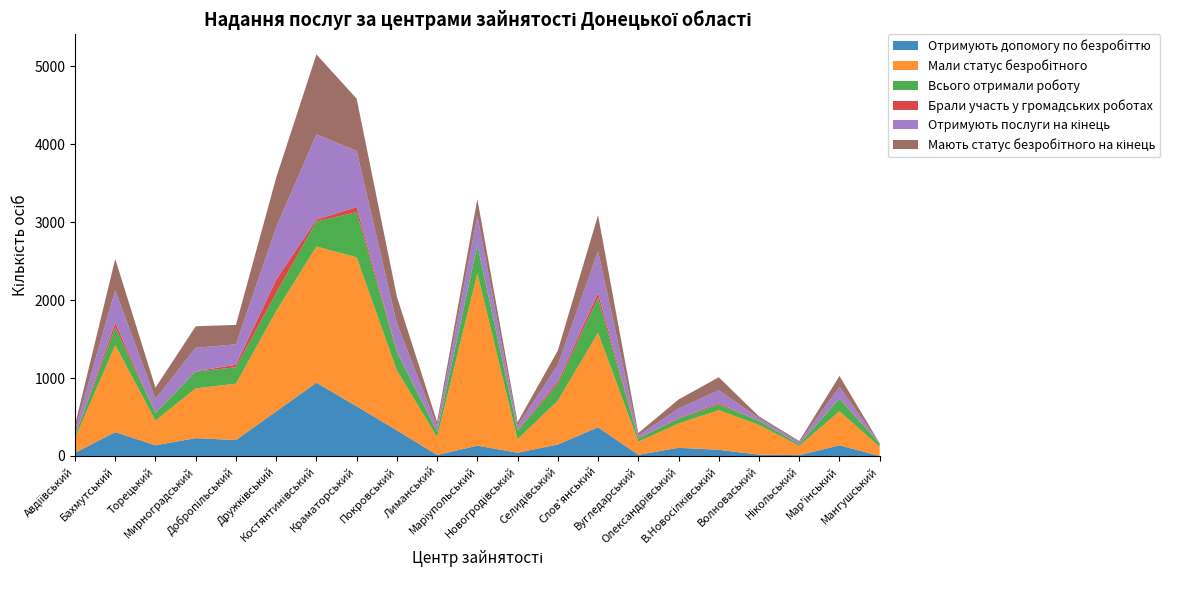

Reading left to right, transcribe all the data shown in this chart.

Отримують допомогу по безробіттю: 41	306	137	229	204	572	940	637	329	13	132	42	147	368	15	105	79	17	11	137	0
Мали статус безробітного: 184	1116	316	638	723	1286	1746	1911	768	230	2210	172	562	1212	169	311	509	382	119	436	118
Всього отримали роботу: 34	228	98	215	211	232	321	580	240	69	365	110	213	446	41	62	73	51	21	162	37
Брали участь у громадських роботах: 2	59	1	5	32	172	25	64	9	0	0	9	31	66	5	8	16	0	0	6	8
Отримують послуги на кінець: 74	416	180	301	262	670	1093	720	352	67	371	53	213	535	32	121	167	33	27	143	0
Мають статус безробітного на кінець: 60	402	144	275	249	636	1025	670	345	57	216	47	186	461	32	117	166	24	14	142	0